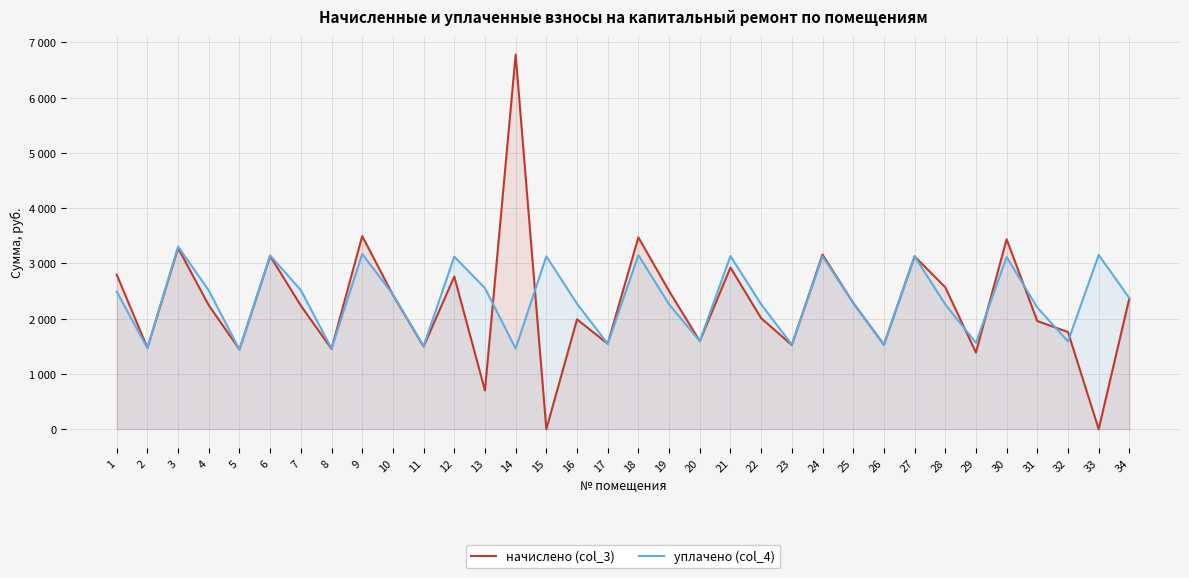

At which category is the sum across all series the highest?

14